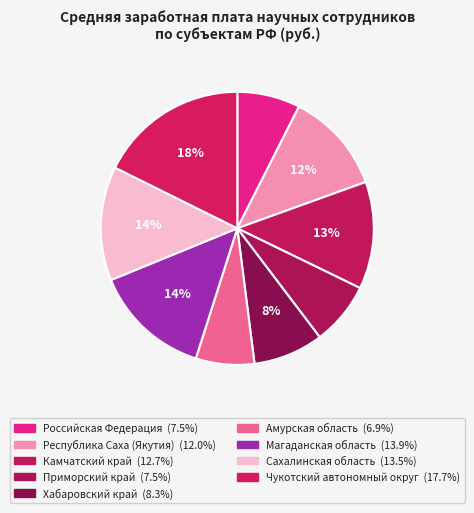

To the nearest percent, what is the difference between the Сахалинская область and Российская Федерация slice percentages?

6%